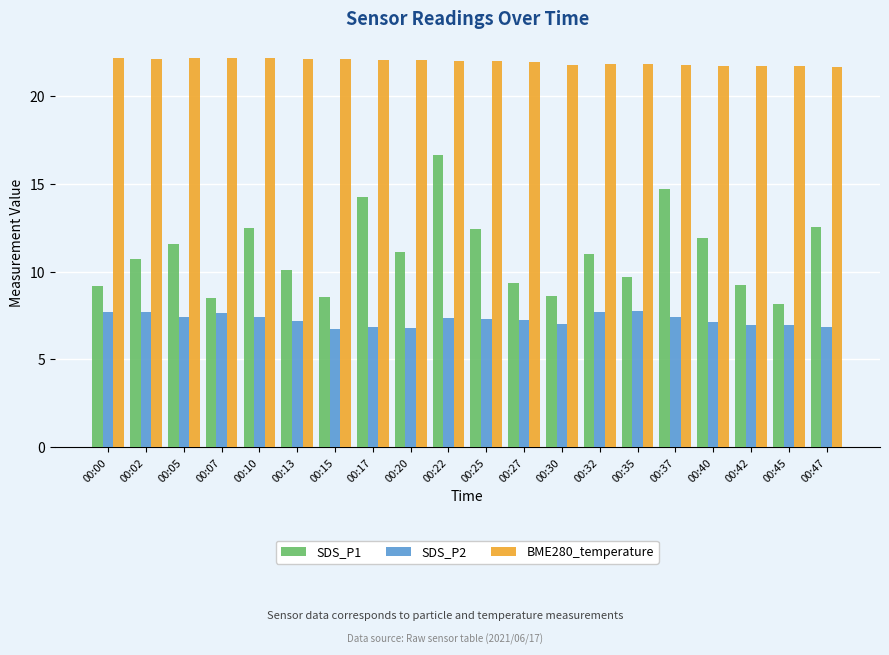

Rank the series by their average value, from highest to lowest.

BME280_temperature, SDS_P1, SDS_P2